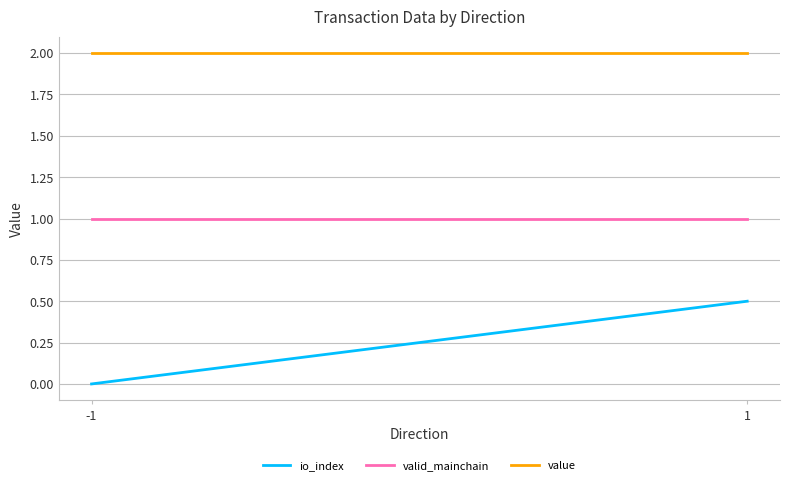

Rank the series by their maximum value, from highest to lowest.

value, valid_mainchain, io_index